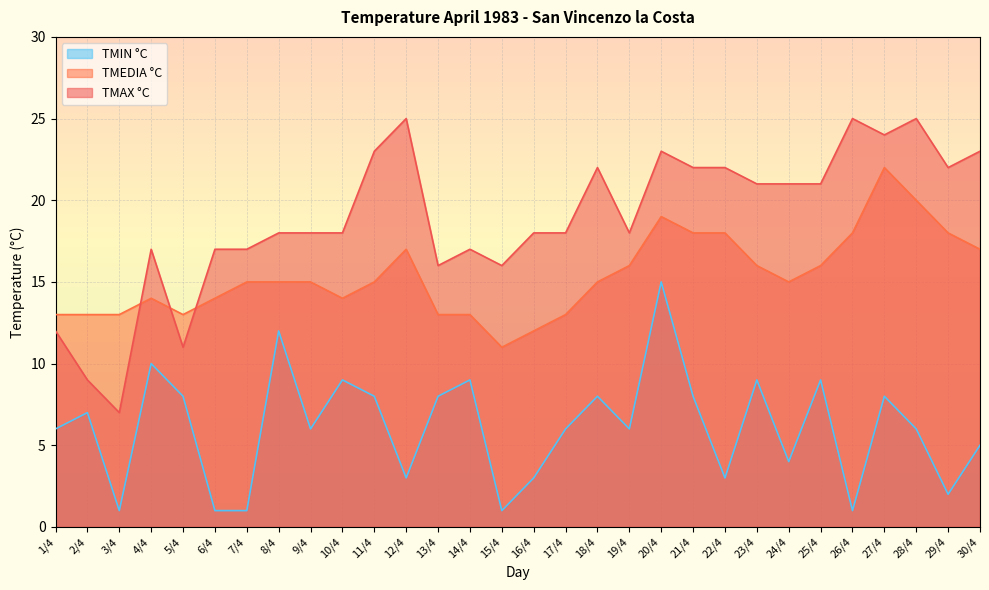

How many lines are shown in the chart?

3